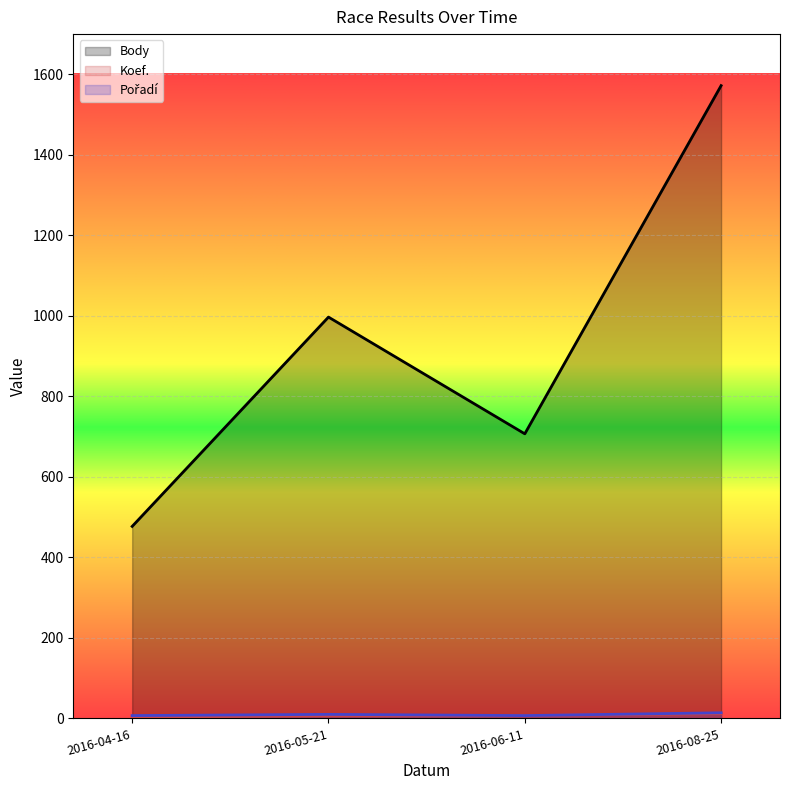

Which series has the widest spread of values?

Body